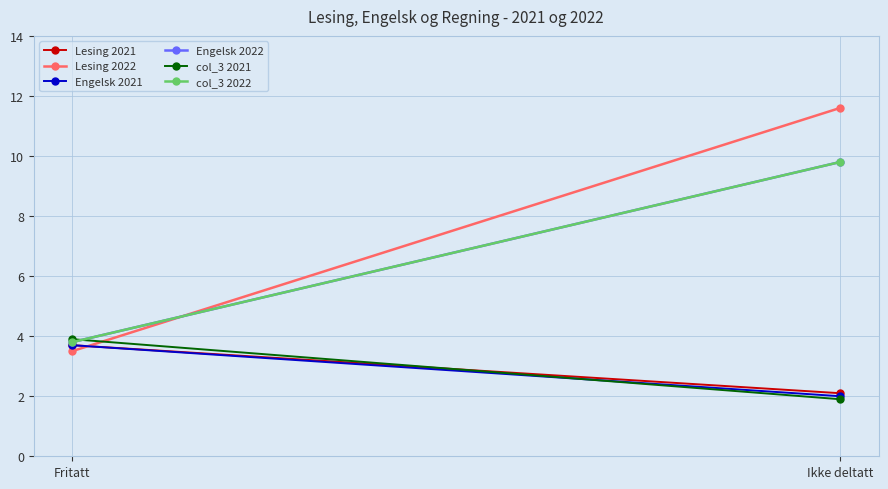

What is the difference between the col_3 2021 values at Ikke deltatt and Fritatt?

2.0